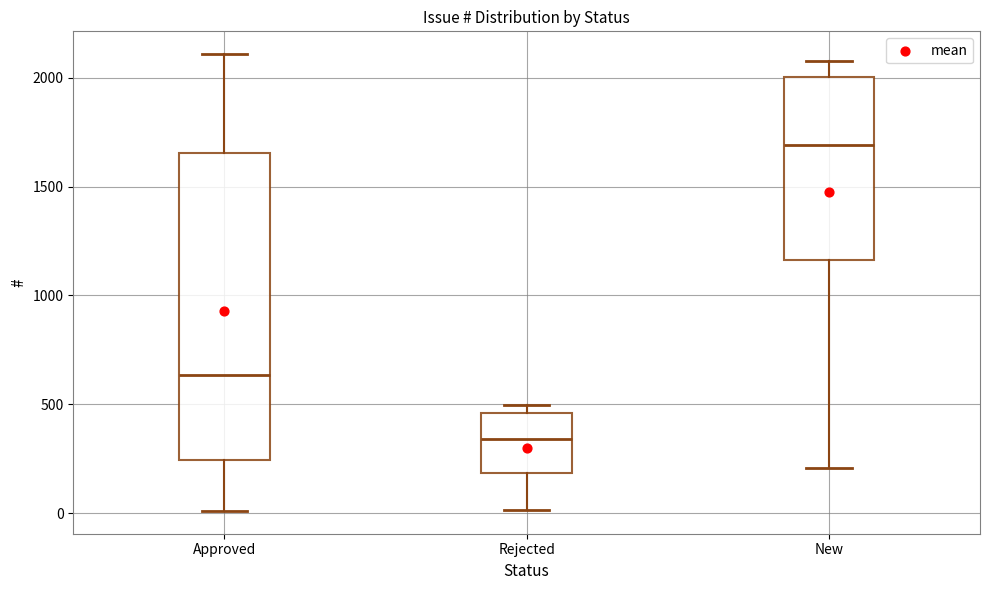

Which box is the tallest, from its lower edge to its upper edge?

Approved